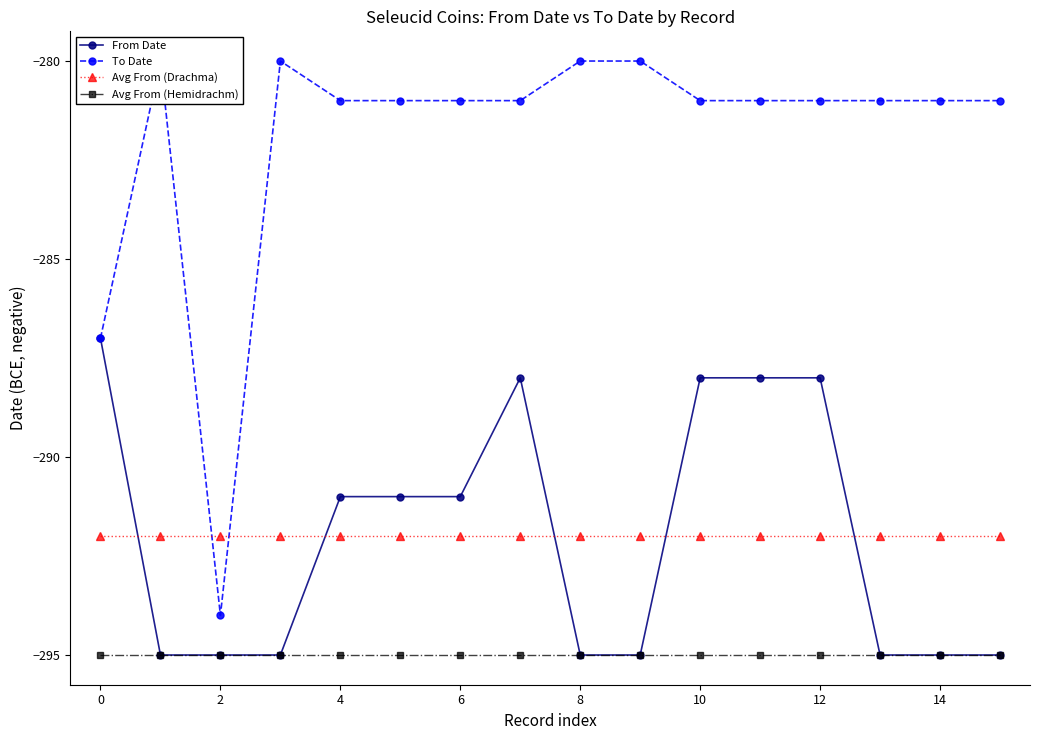

The Avg From (Drachma) series shows -292 at 8. True or false?

True